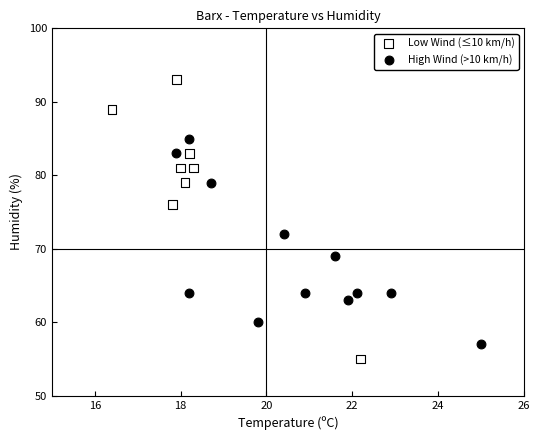

Which series has the widest spread of Y values?

Low Wind (≤10 km/h)